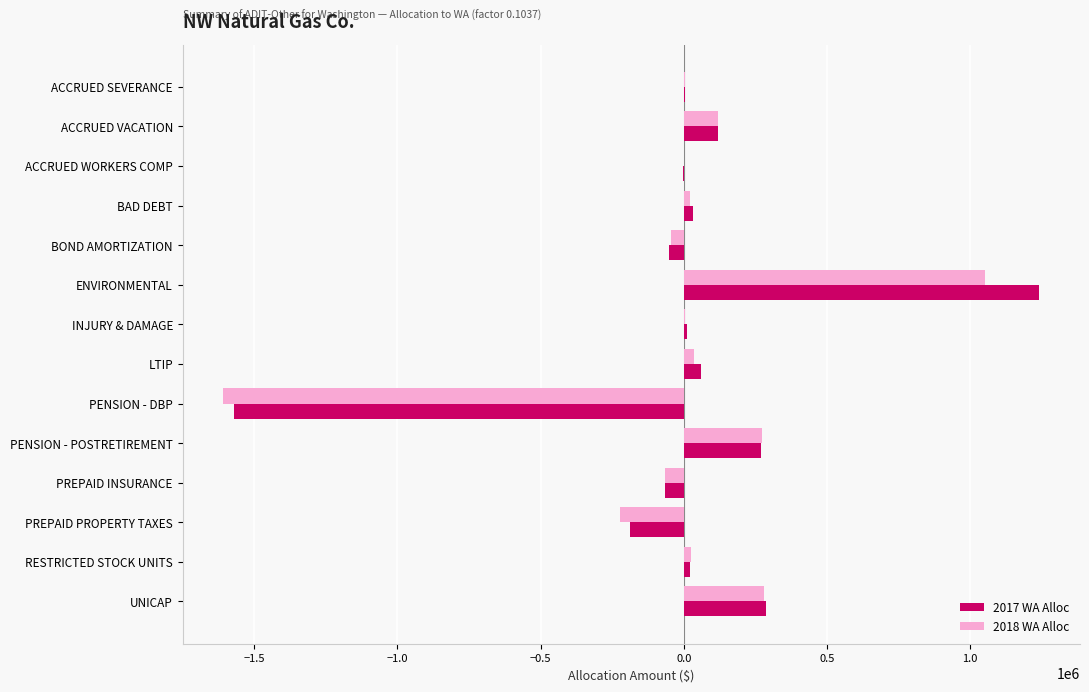

True or false: 2018 WA Alloc has a value of -112290.2 at PREPAID PROPERTY TAXES.

False